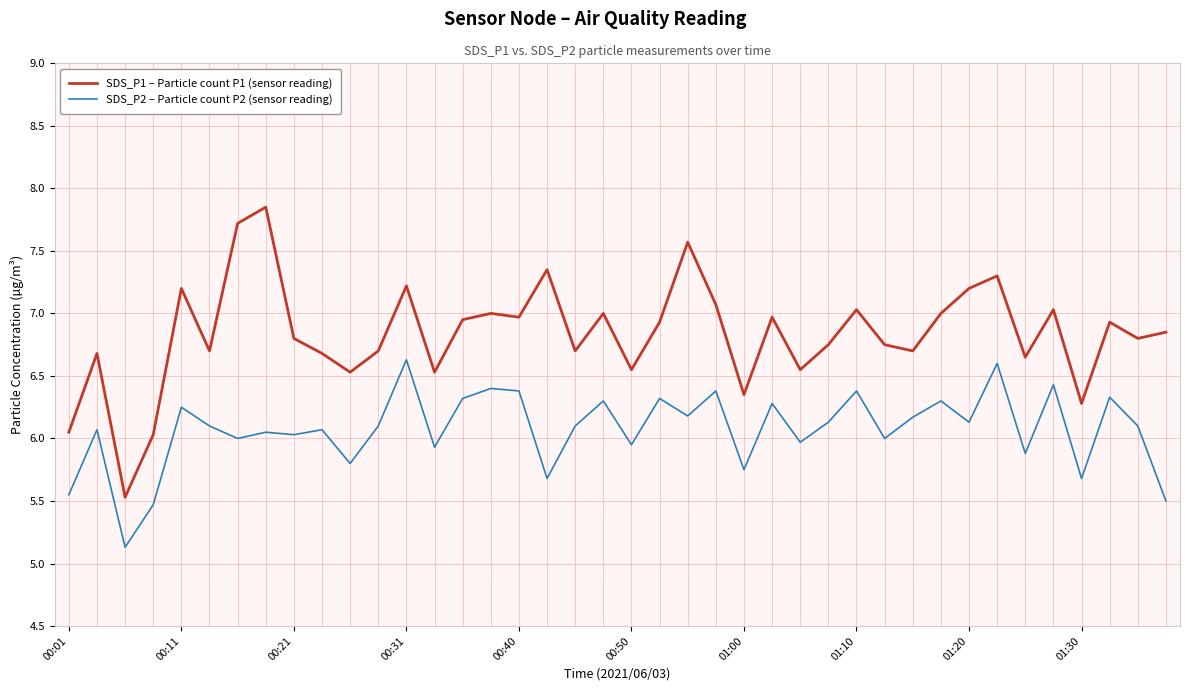

What is the smallest value displayed?

5.1